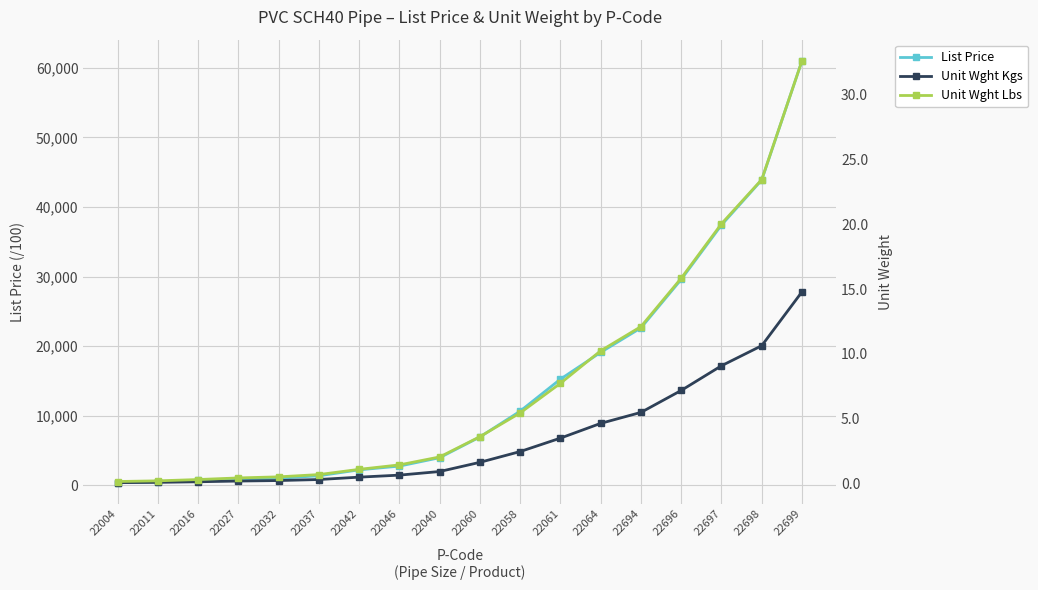

Does the chart display data point markers on the line(s)?

Yes